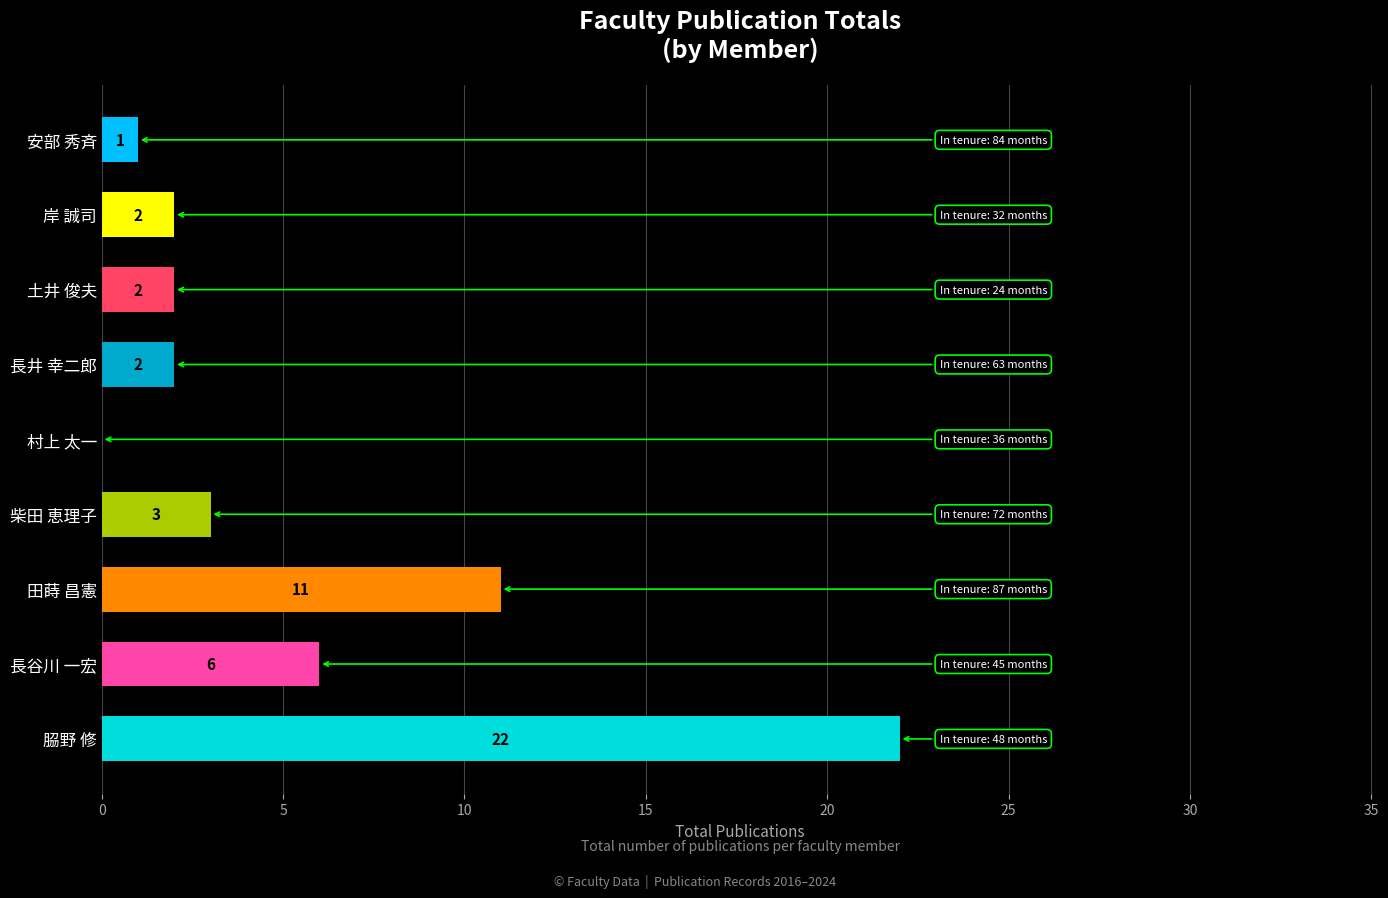

Approximately how many times larger is the value at 土井 俊夫 compared to 安部 秀斉?

2.0